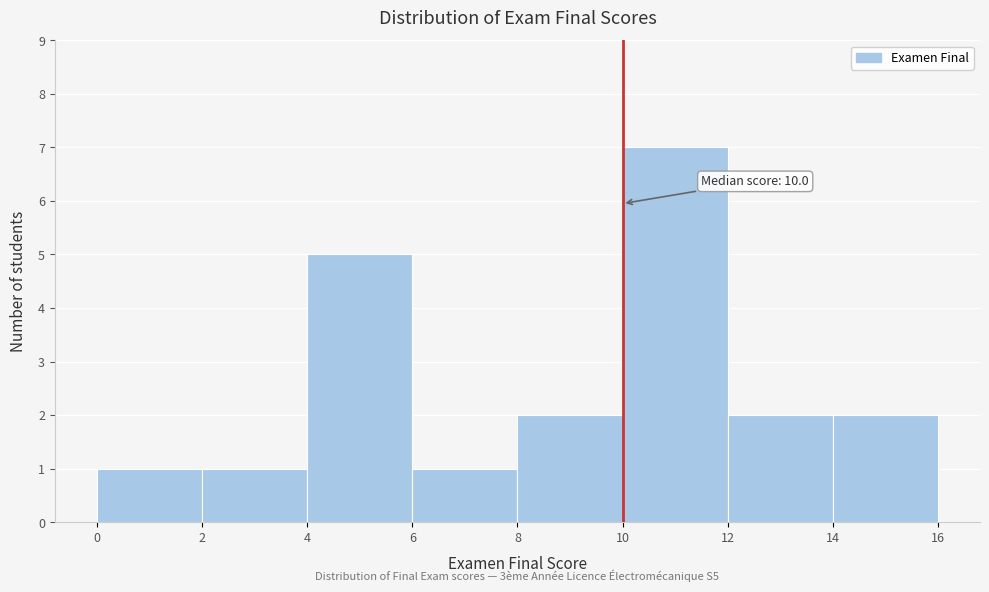

Which range on the x-axis has the tallest bar?

10 to 12